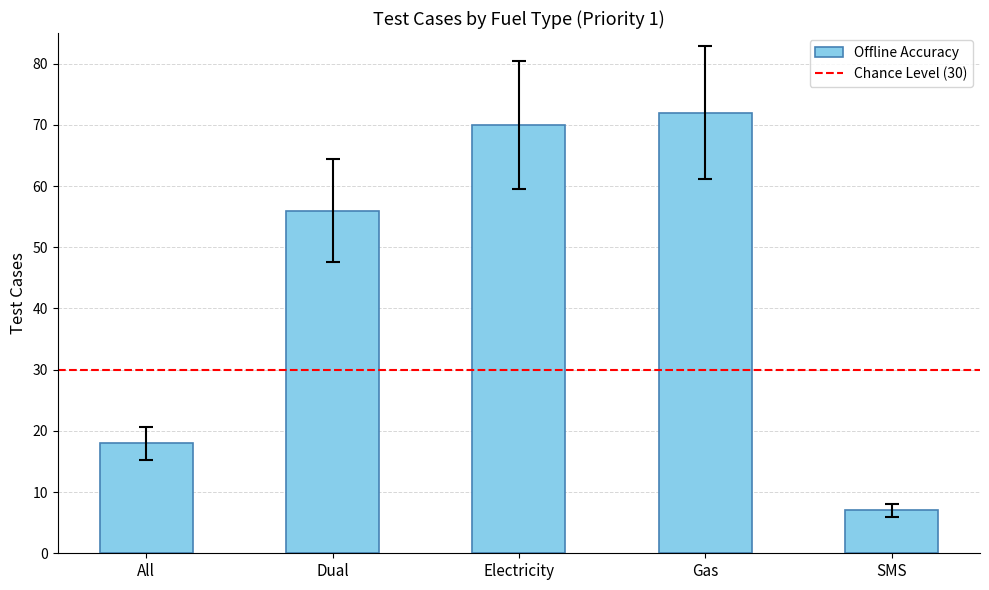

What is the sum of the values at Gas and SMS?

79